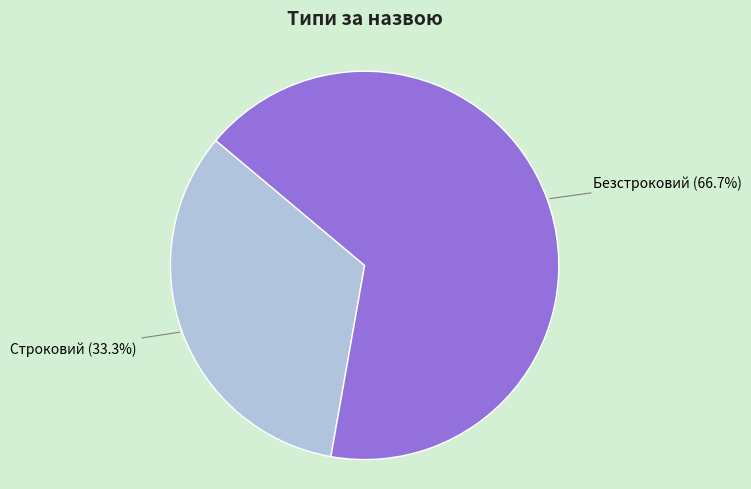

To the nearest percent, what portion does Строковий represent?

33%